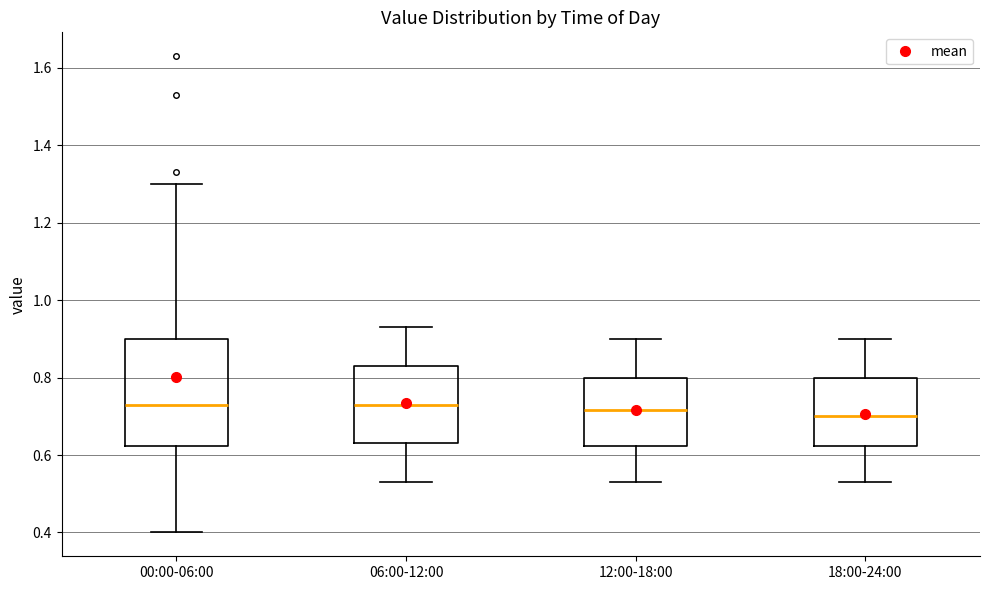

Reading left to right, transcribe this box plot: for each box, give where its median line is, the range the box spans, and where its two whiskers end, as read against the y-axis. The values are not printed on the chart, so give them approximately, as read against the axis.

00:00-06:00: median 0.74, box 0.62 to 0.90, whiskers 0.40 to 1.30
06:00-12:00: median 0.74, box 0.64 to 0.84, whiskers 0.54 to 0.94
12:00-18:00: median 0.72, box 0.62 to 0.80, whiskers 0.54 to 0.90
18:00-24:00: median 0.70, box 0.62 to 0.80, whiskers 0.54 to 0.90